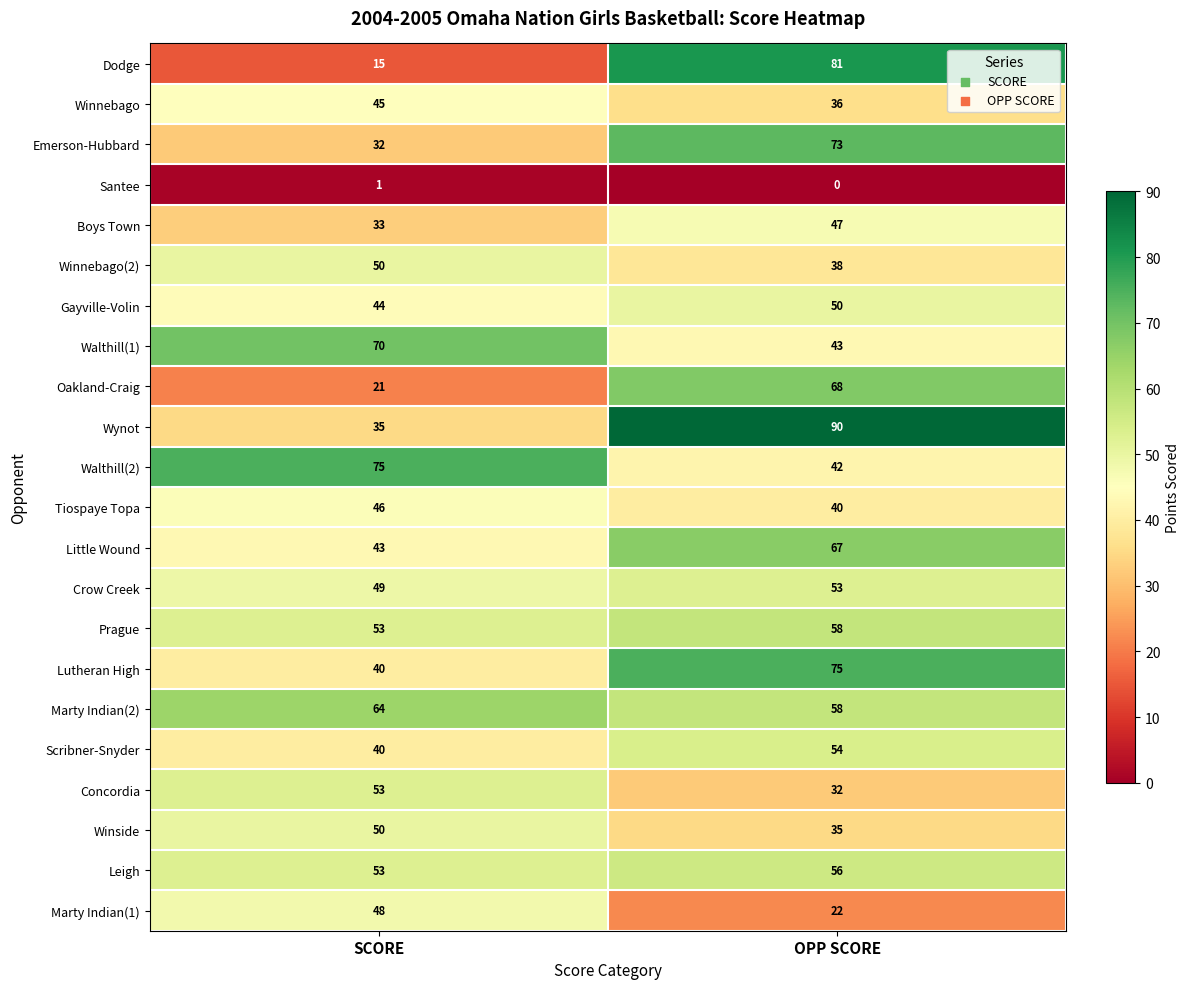

What is the difference between the maximum and minimum values in the Lutheran High series?

35